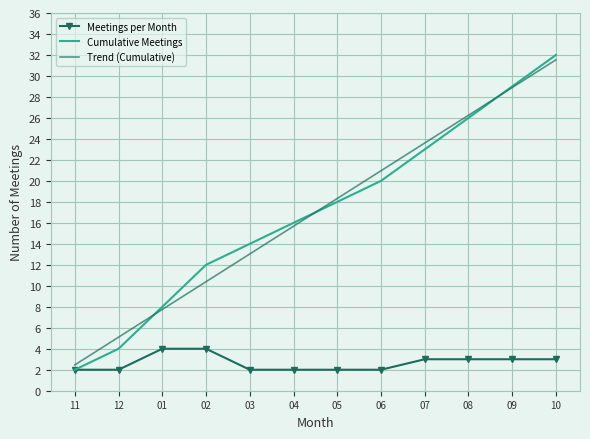

What position from the left is 09?

11